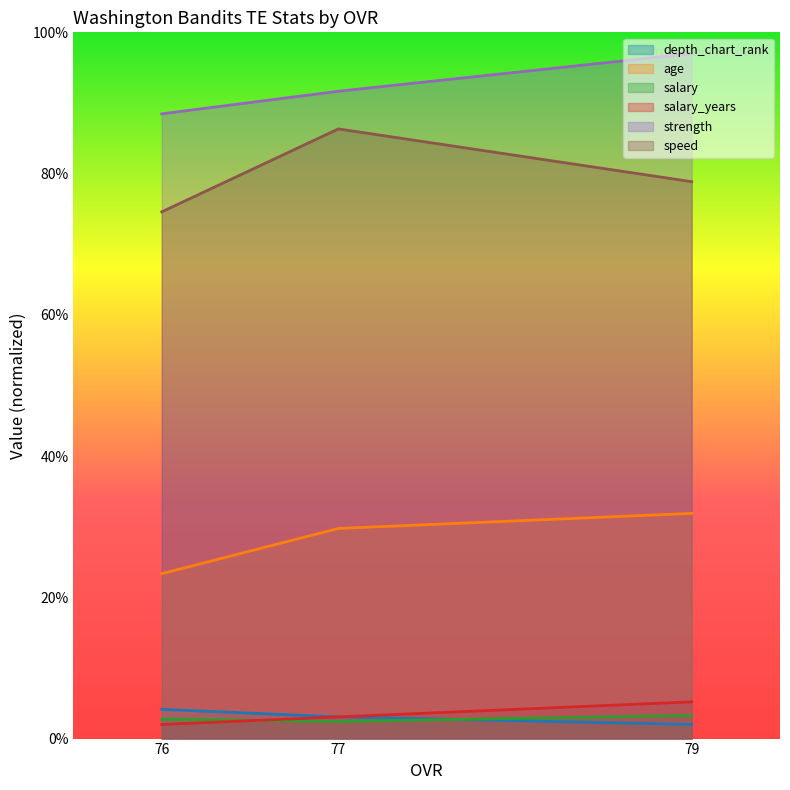

How many data points does each series have?

3